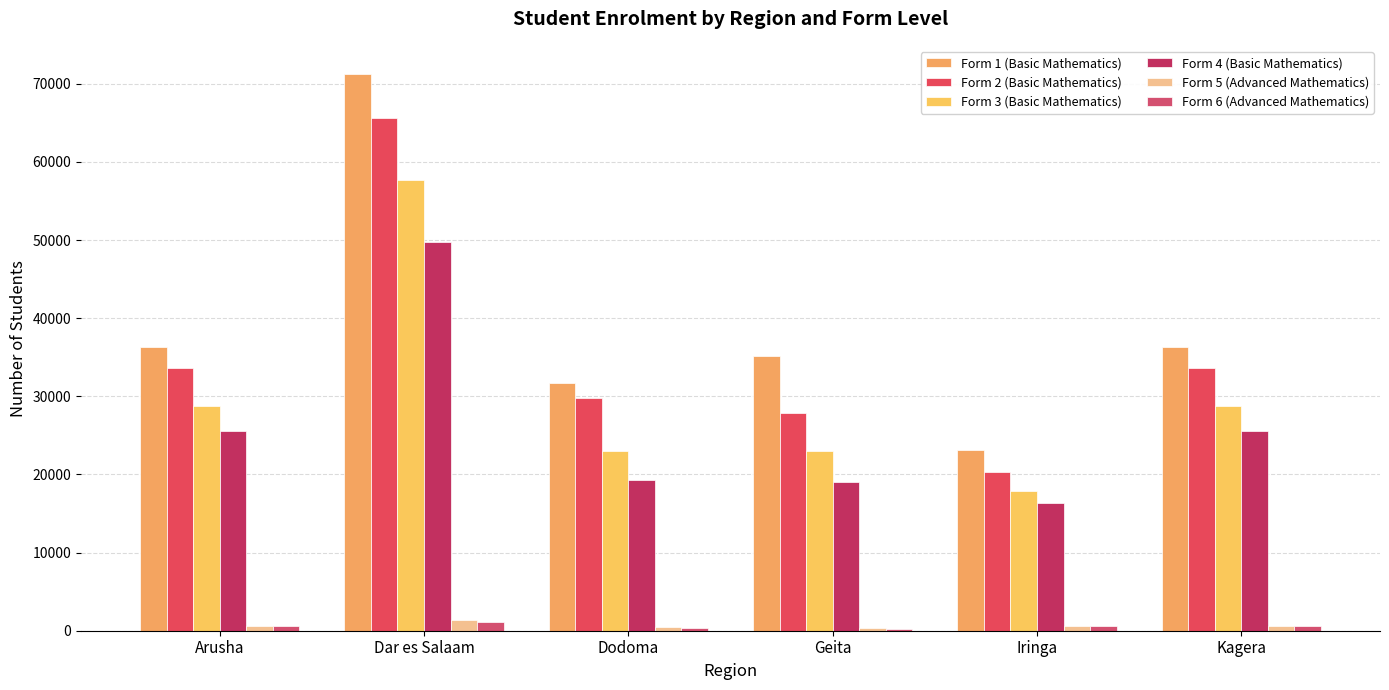

Which series changed the most between Dar es Salaam and Kagera?

Form 1 (Basic Mathematics)